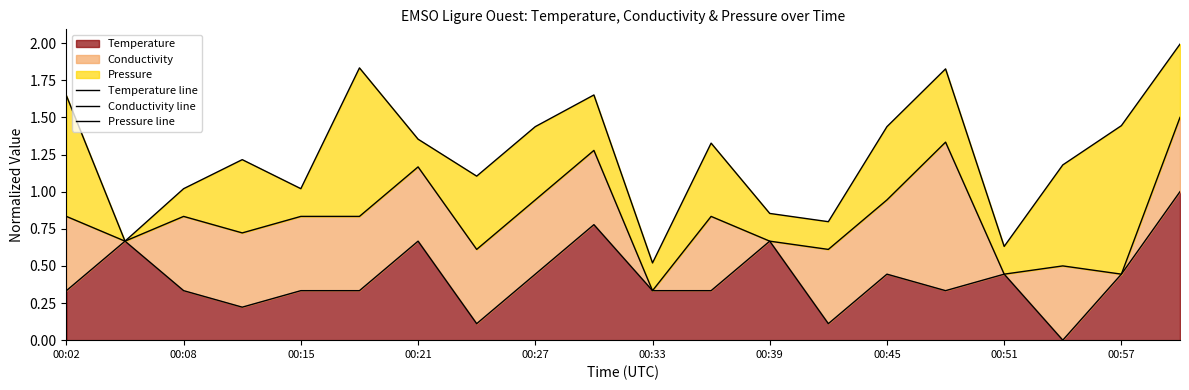

True or false: Temperature has a value of 1.0 at 00:39.

False